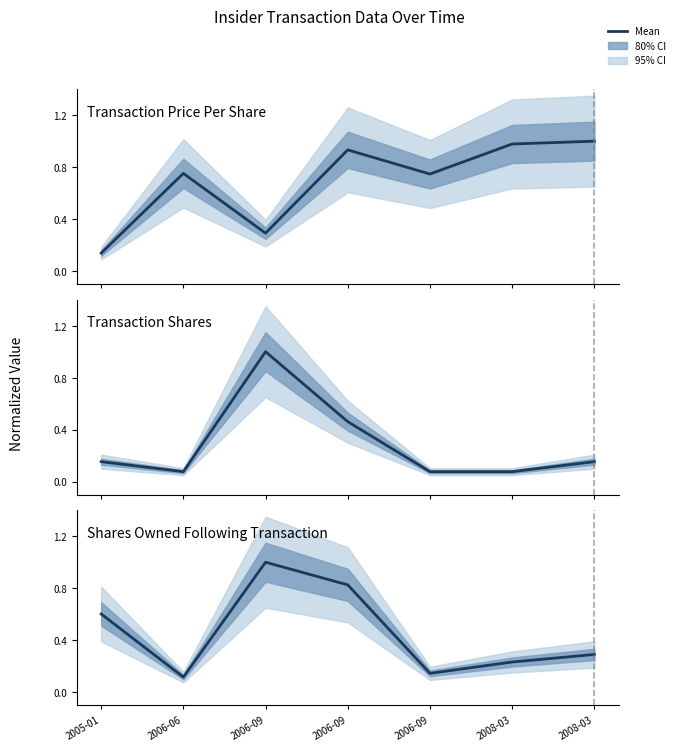

What is the sum of all transactionPricePerShare values?

4.8